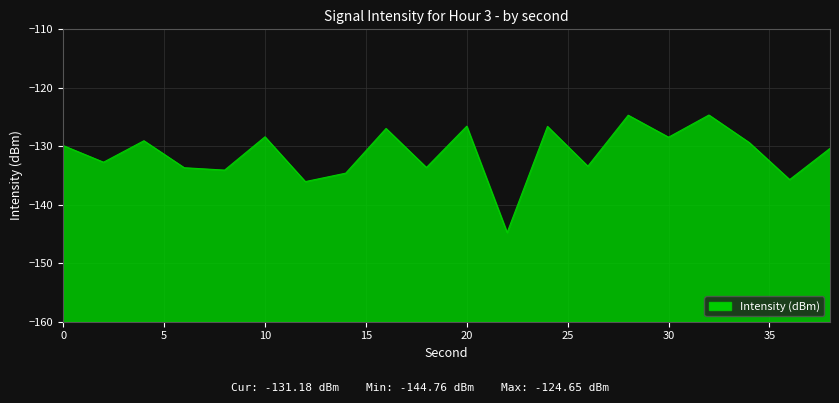

Count the number of values greater than -129.

7